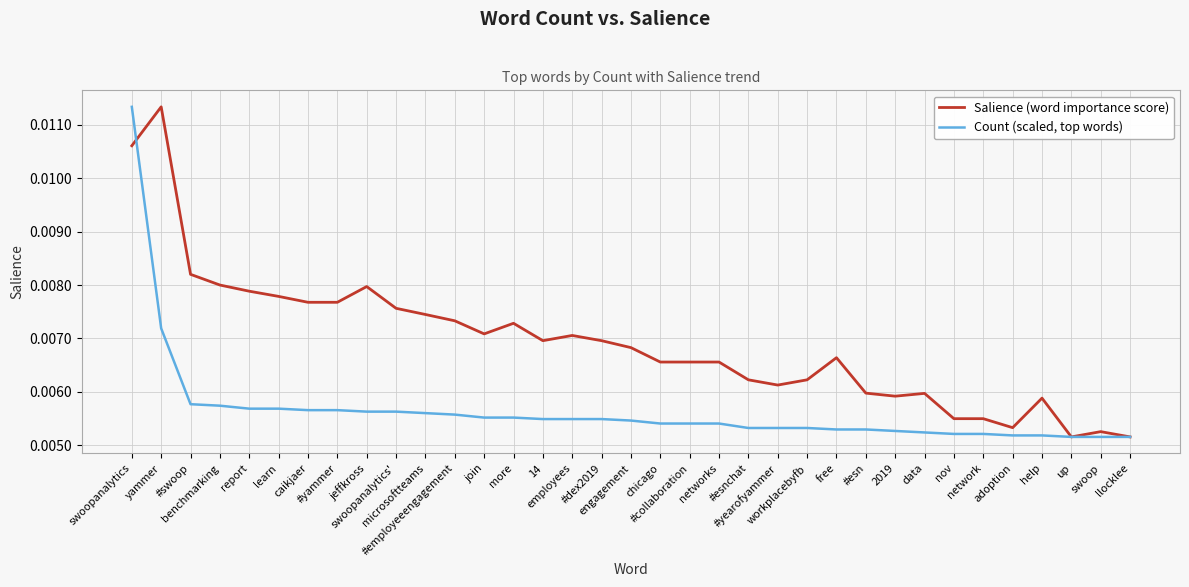

Rank the series by their average value, from highest to lowest.

Salience (word importance score), Count (scaled, top words)